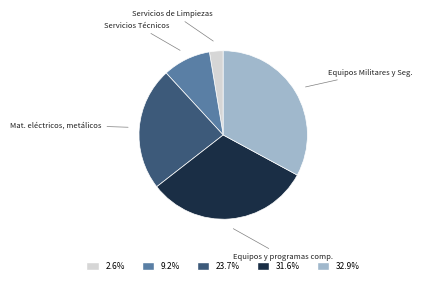

Combined, do Equipos y programas comp. and Equipos Militares y Seg. account for over 50%?

Yes